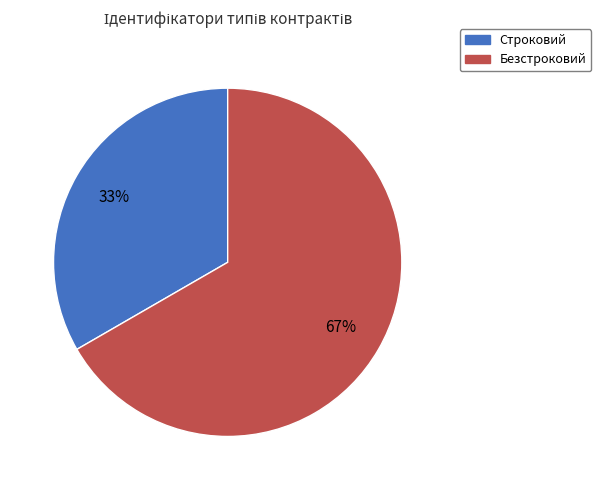

Do Безстроковий and Строковий together represent more than half of the pie?

Yes